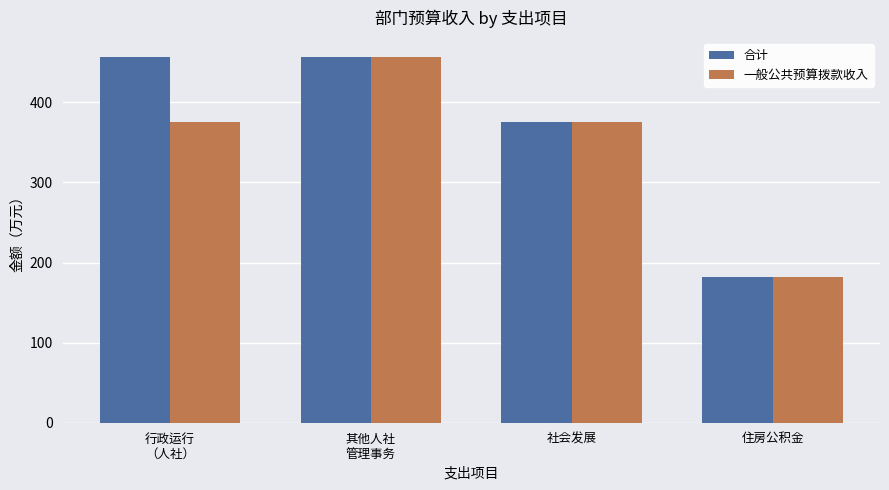

Rank the series by their average value, from highest to lowest.

合计, 一般公共预算拨款收入